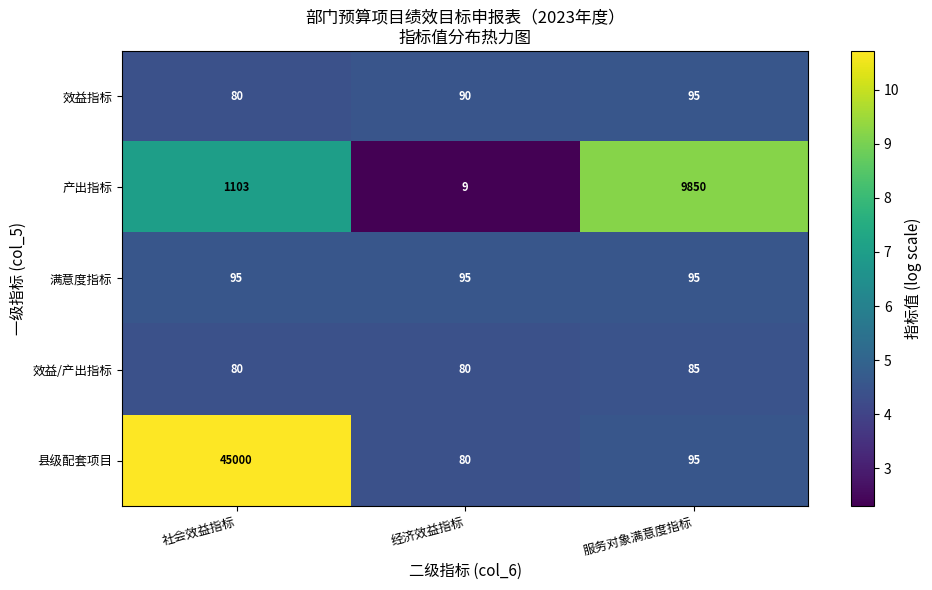

Is the value of 效益/产出指标 at 经济效益指标 greater than the value of 效益指标 at 经济效益指标?

No